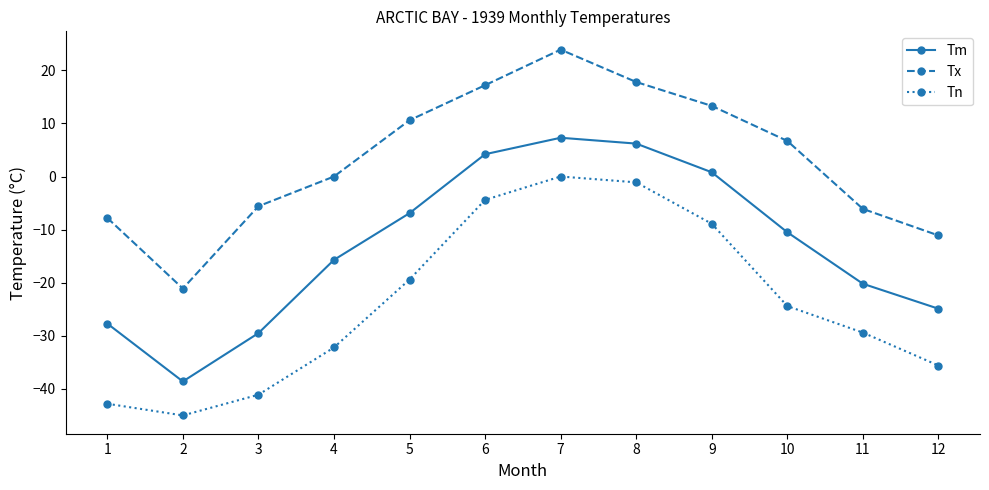

True or false: Tn and Tm intersect in this chart.

False